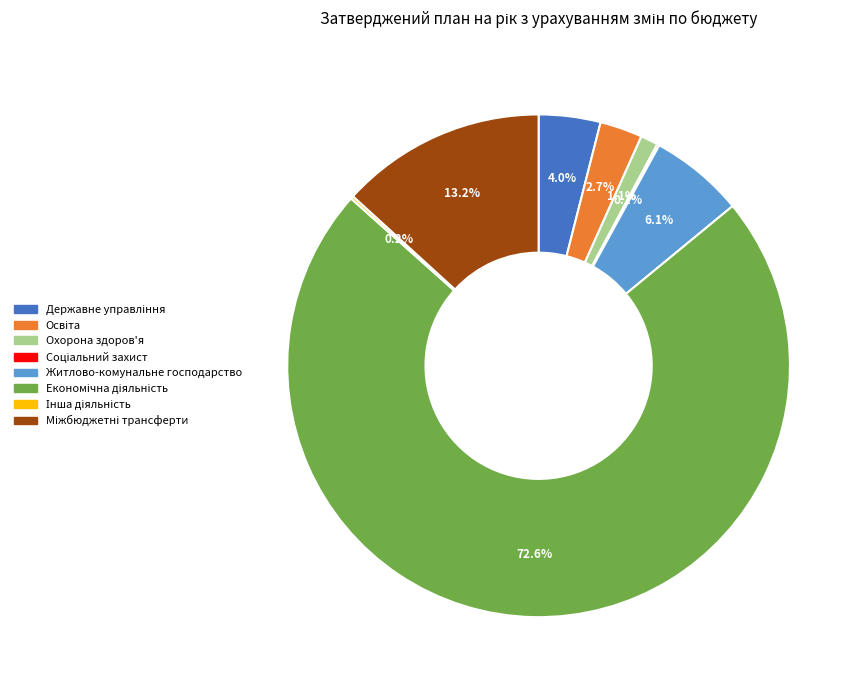

Is there any slice that represents more than half of the pie?

Yes